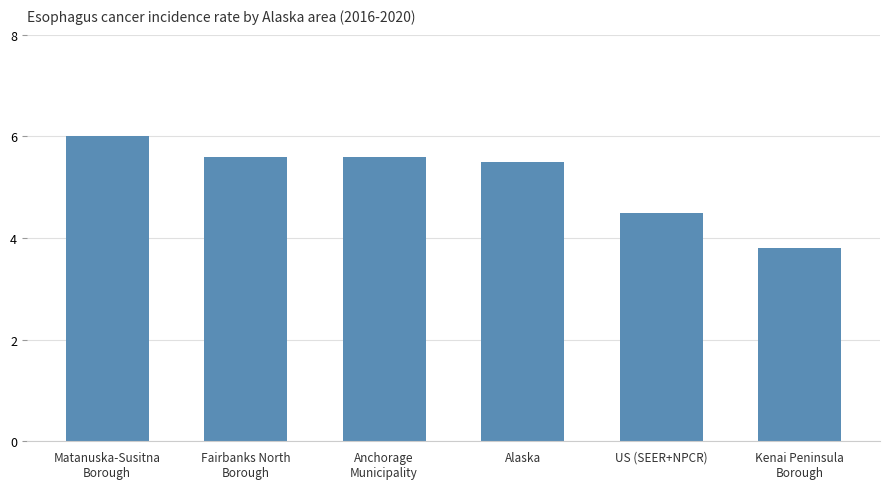

What is the value of the 5th bar from the left?

4.5